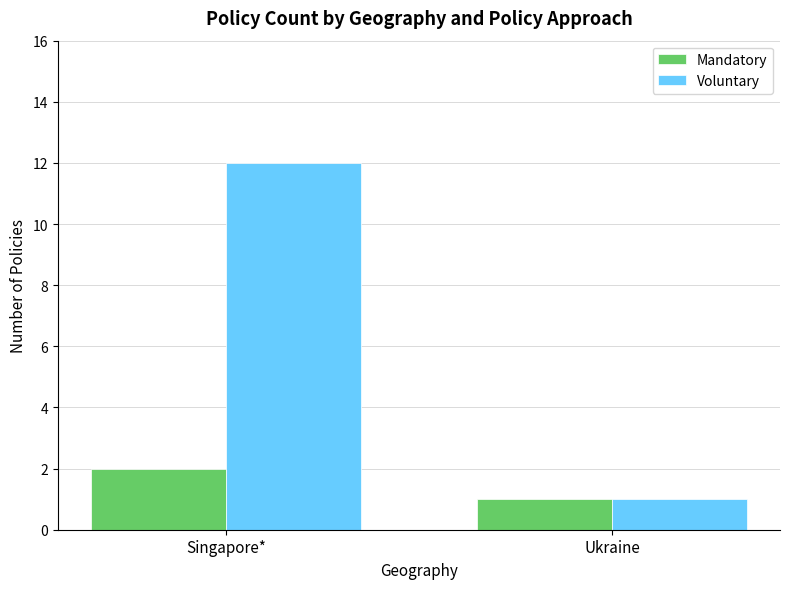

Are the bars horizontal?

No